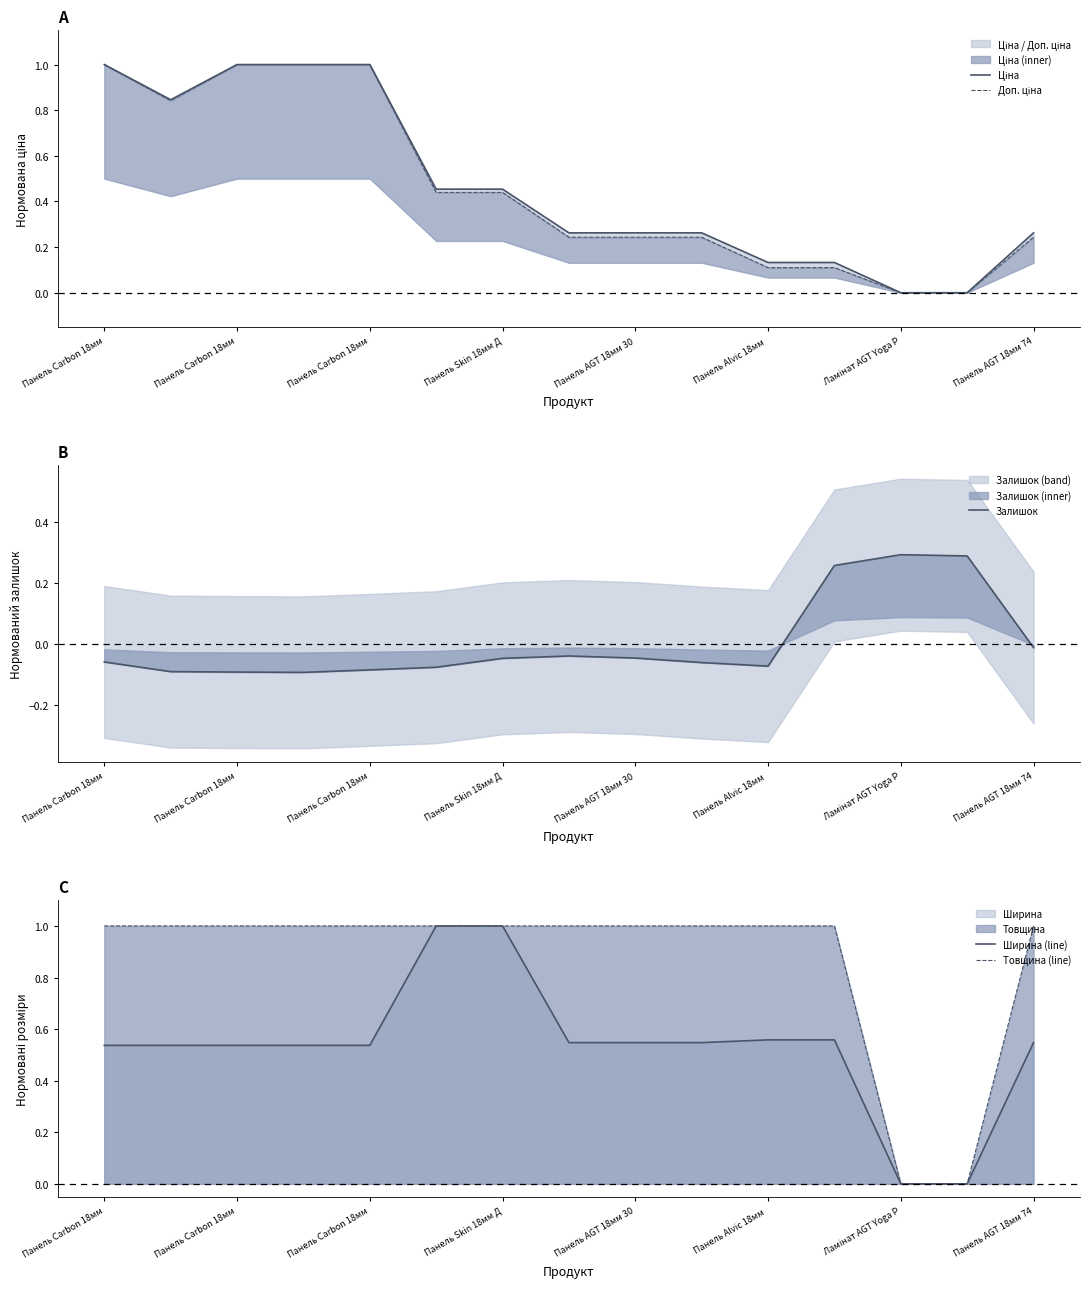

How many data points does each series have?

15